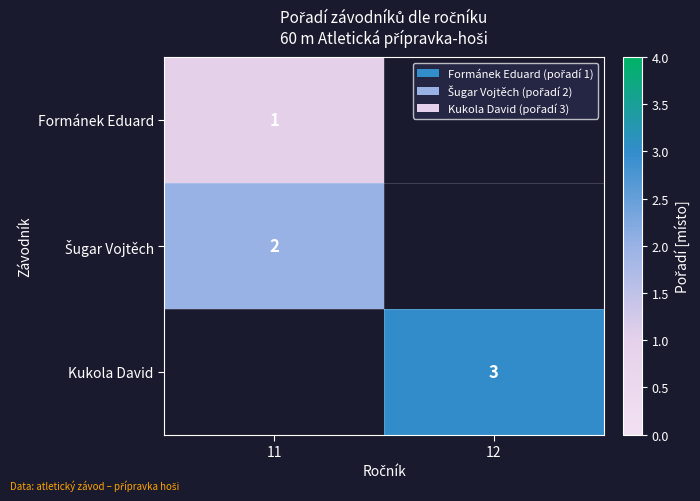

How many positive values does the row_2 series have?

1